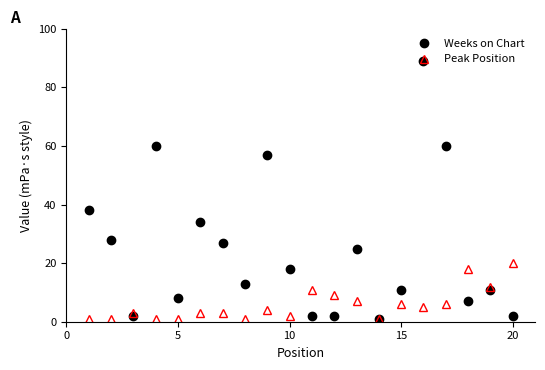

List the series in order of their peak value, lowest first.

Peak Position, Weeks on Chart